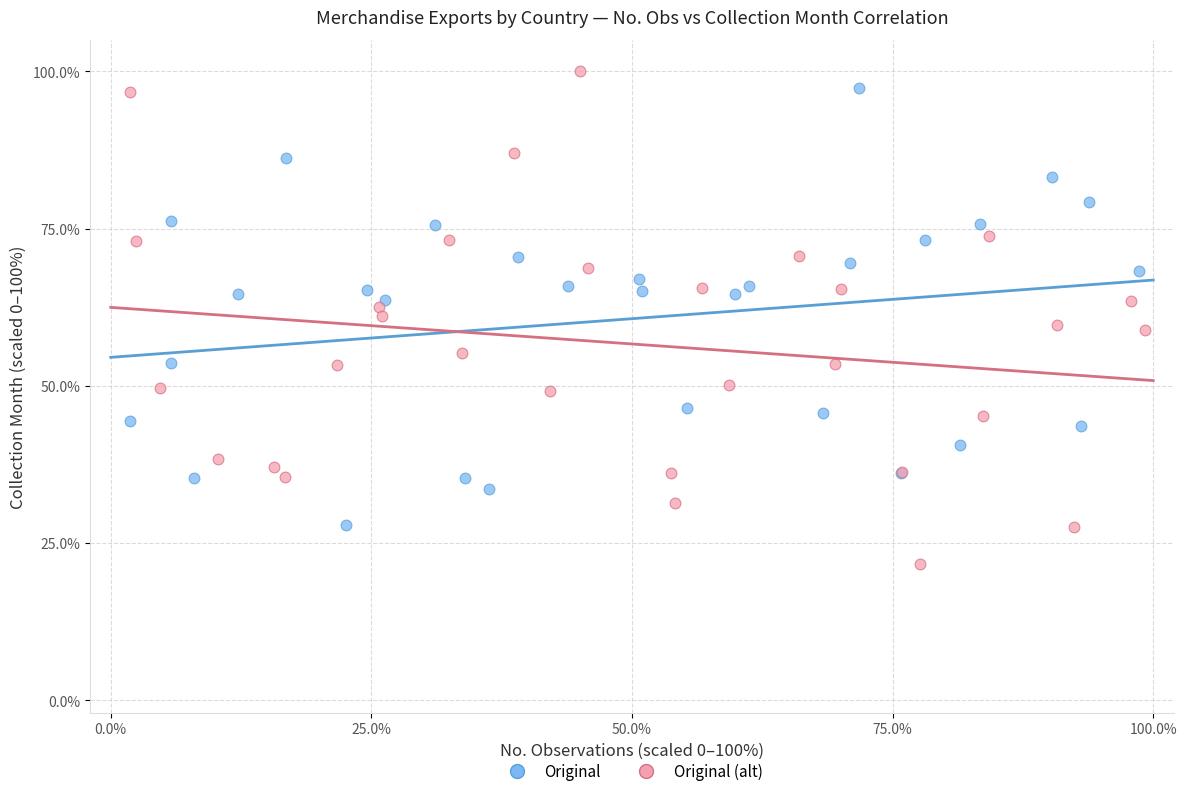

Which series contains the lowest Y value?

Original (alt)